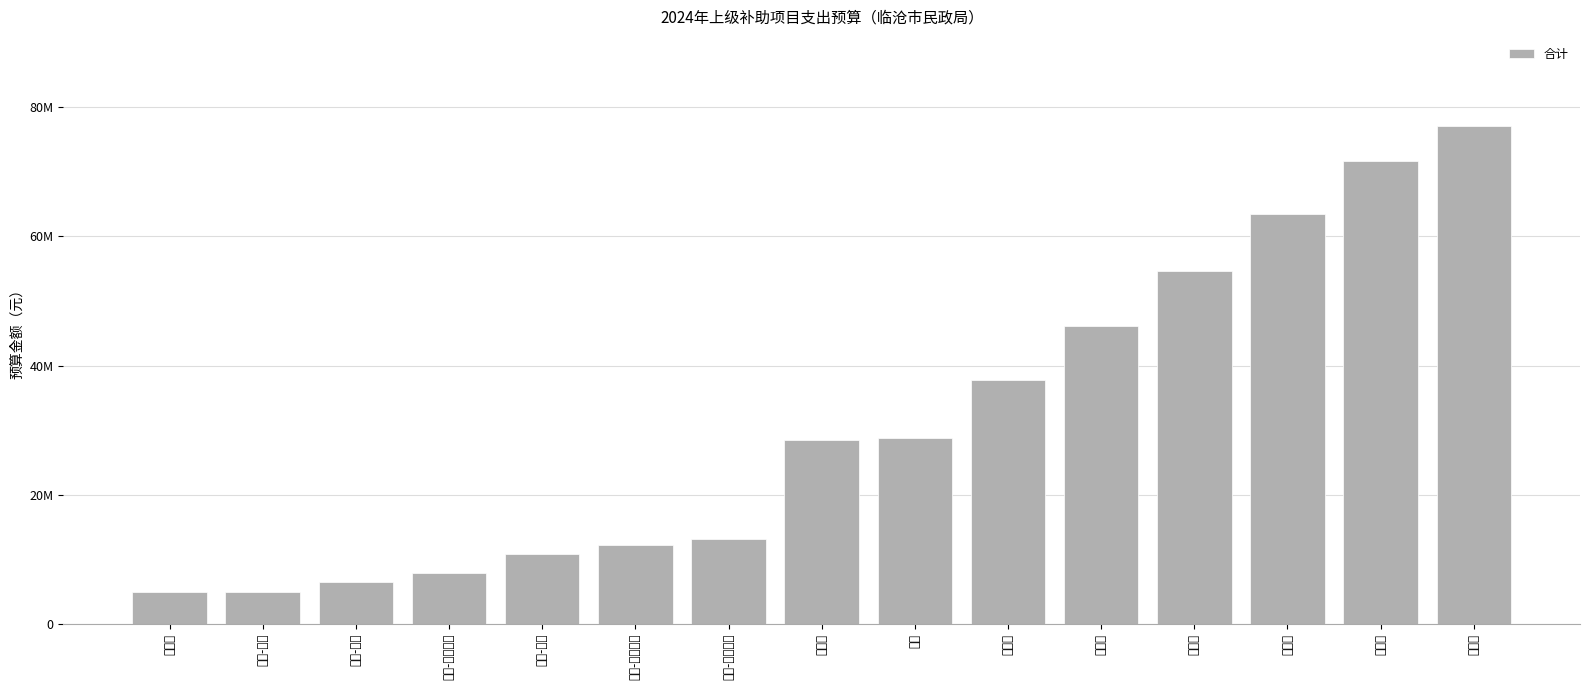

What is the value of the 3rd bar from the left?

6460000